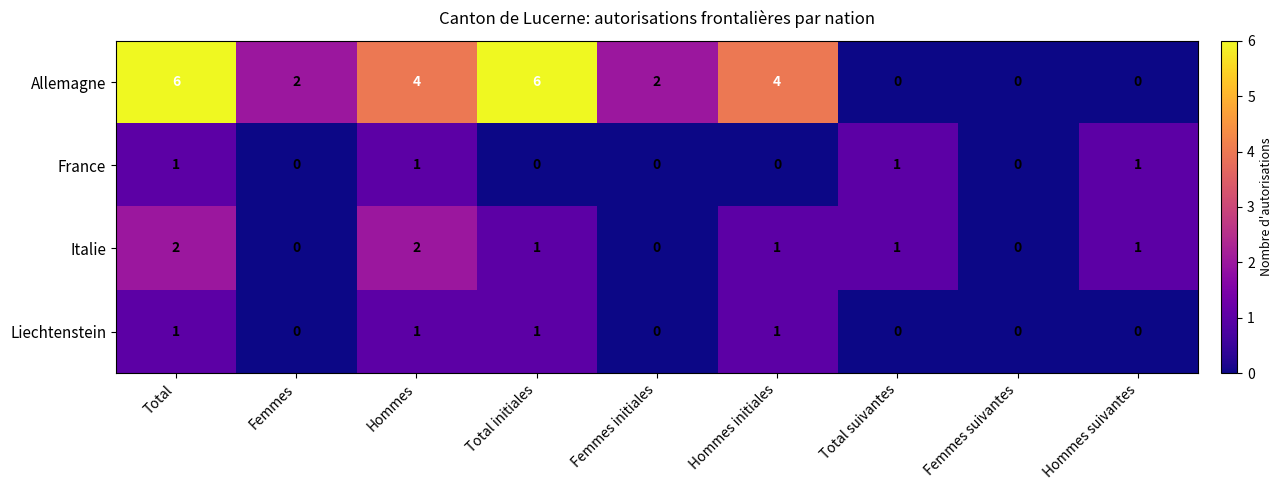

What is the greatest value displayed?

6